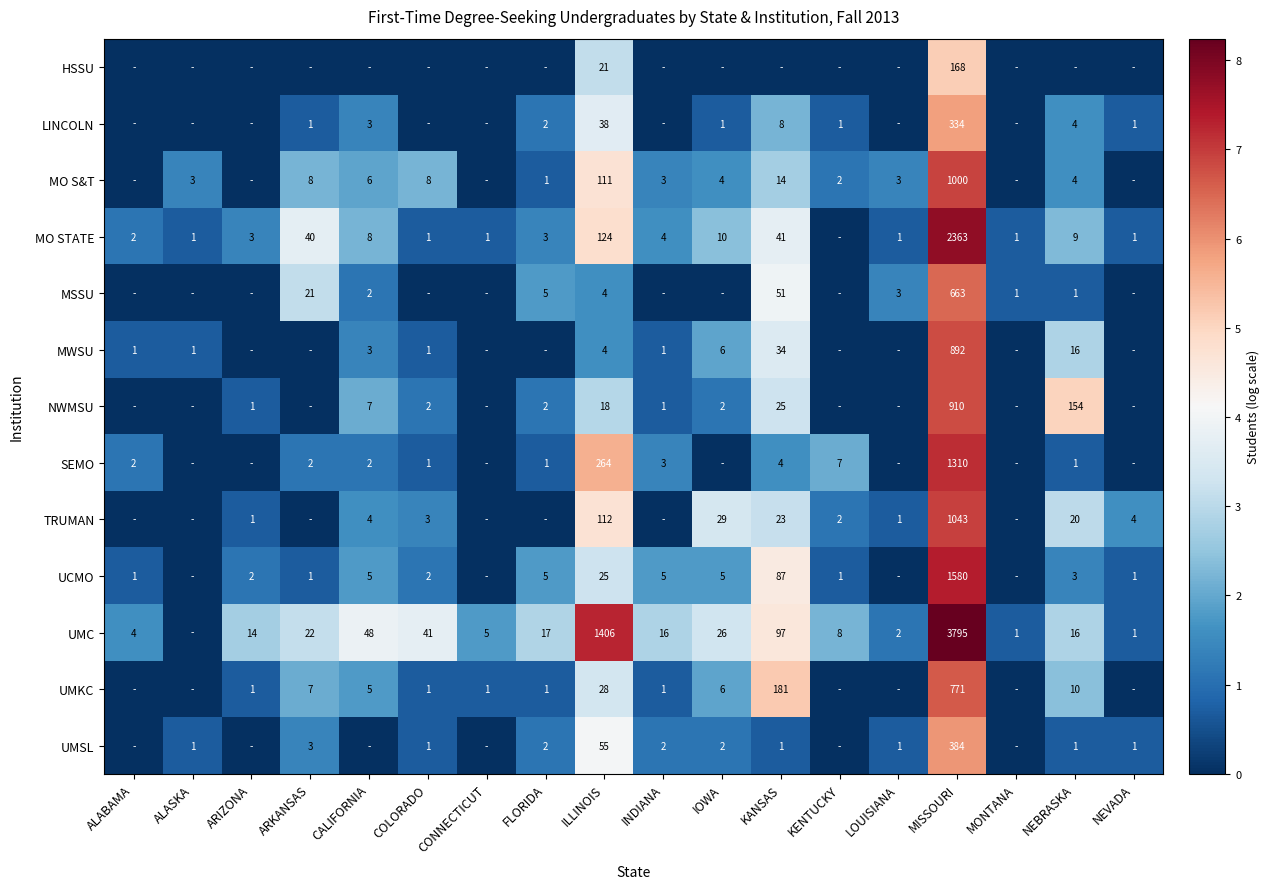

What is the sum of the SEMO values at COLORADO and ILLINOIS?

265